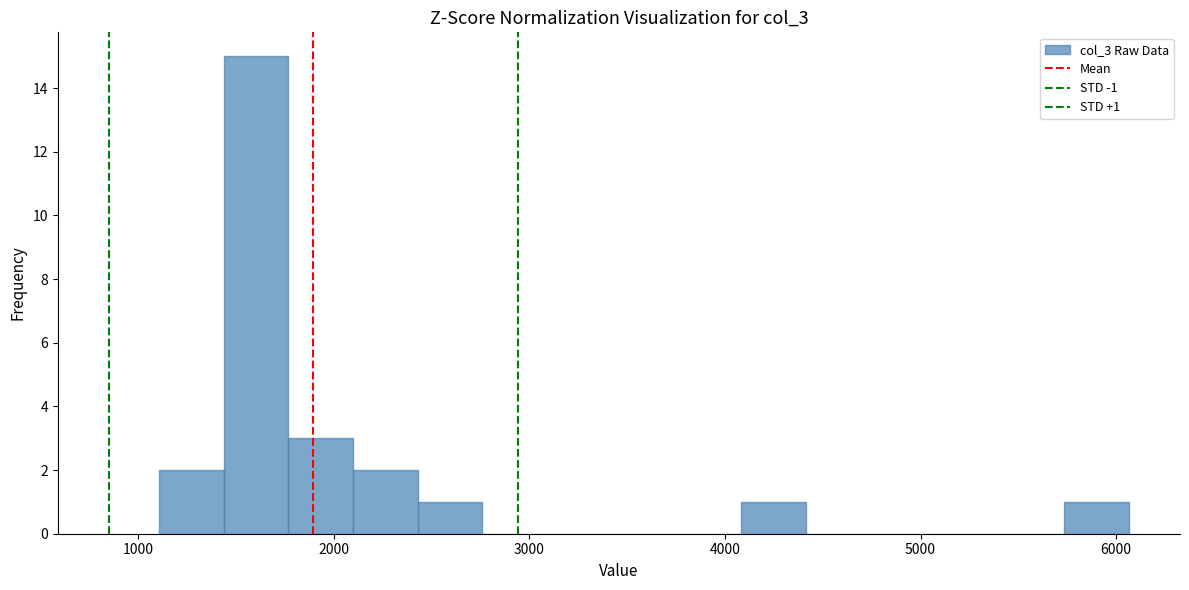

Around what value on the x-axis is the tallest bar? Give the approximate position of its centre, as read against the axis.

1600